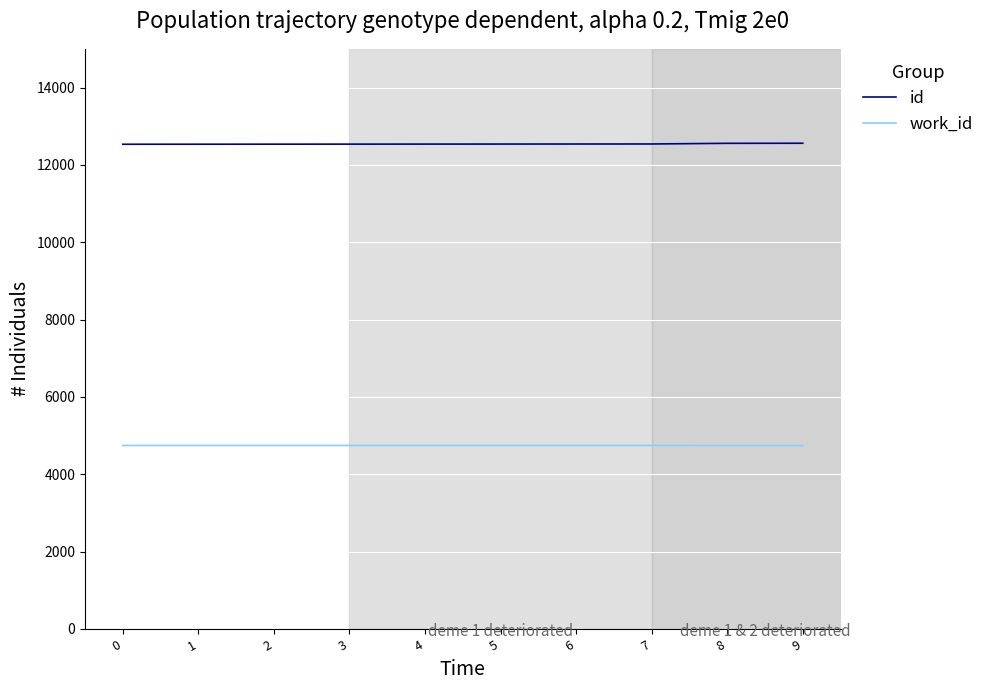

Rank the series by their average value, from lowest to highest.

work_id, id